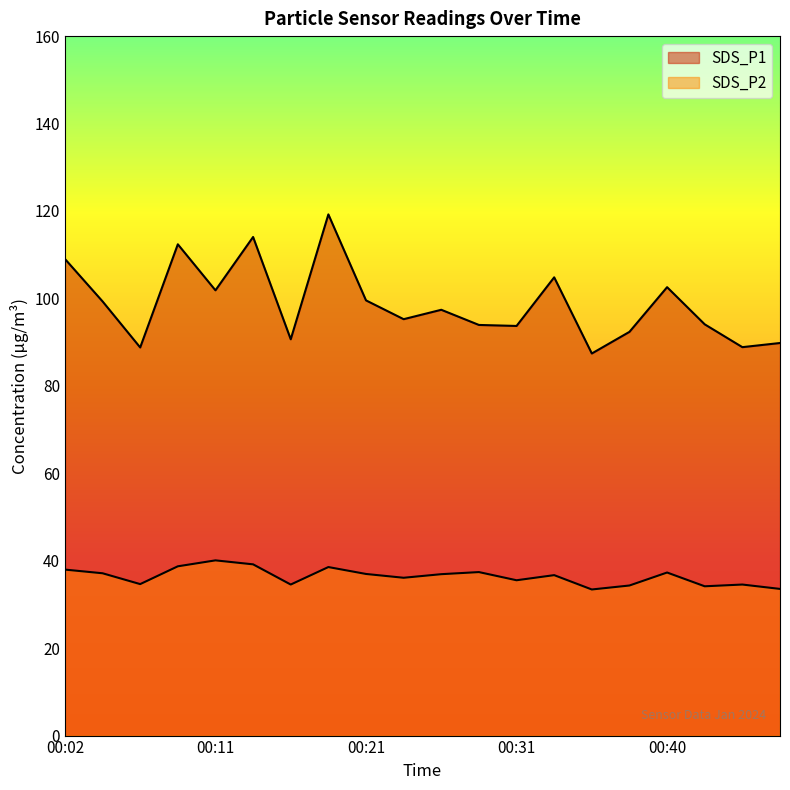

What is the value of the SDS_P2 point at the 4th from the left?

38.7